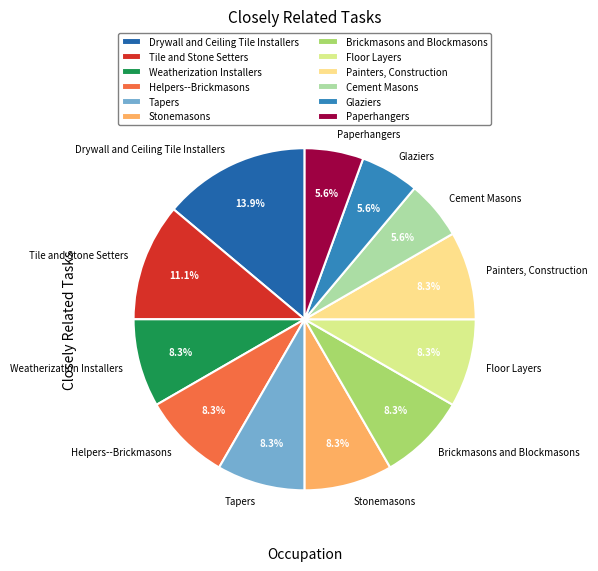

To the nearest percent, what is the difference between the Tile and Stone Setters and Drywall and Ceiling Tile Installers slice percentages?

3%